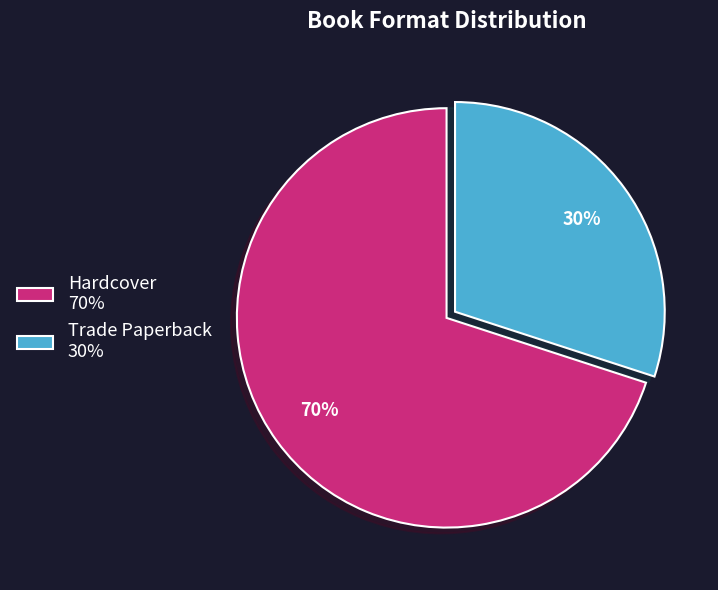

To the nearest percent, what is the difference between the largest and smallest slice percentages?

40%